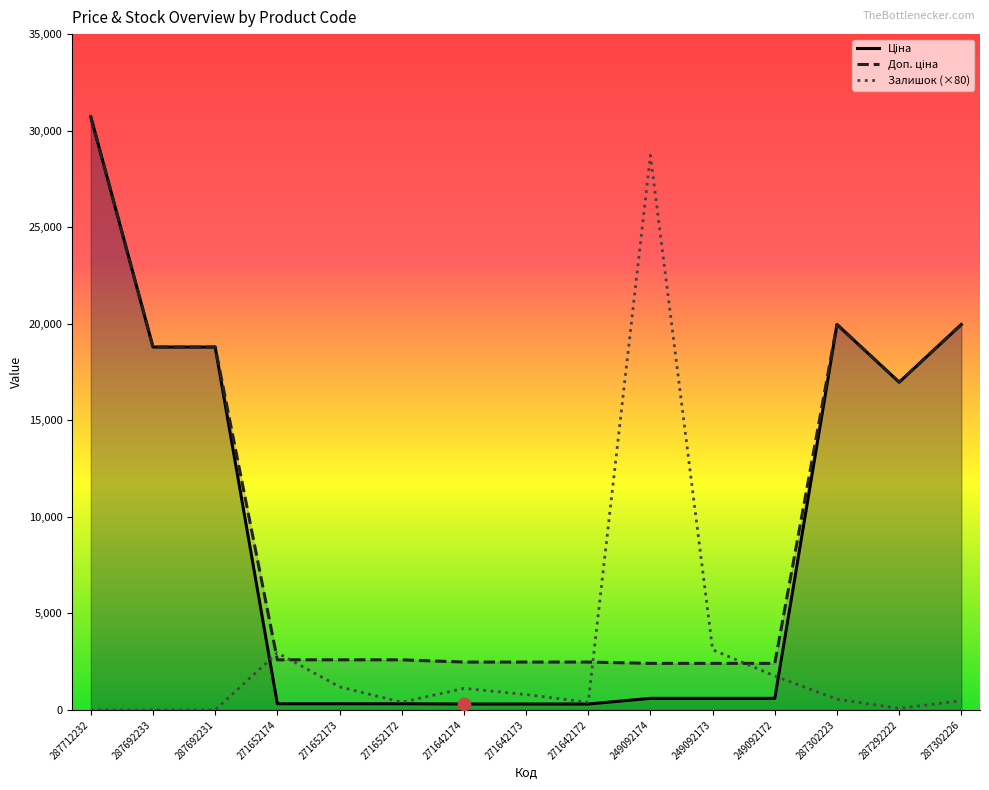

Which series reaches the maximum Y coordinate?

Ціна